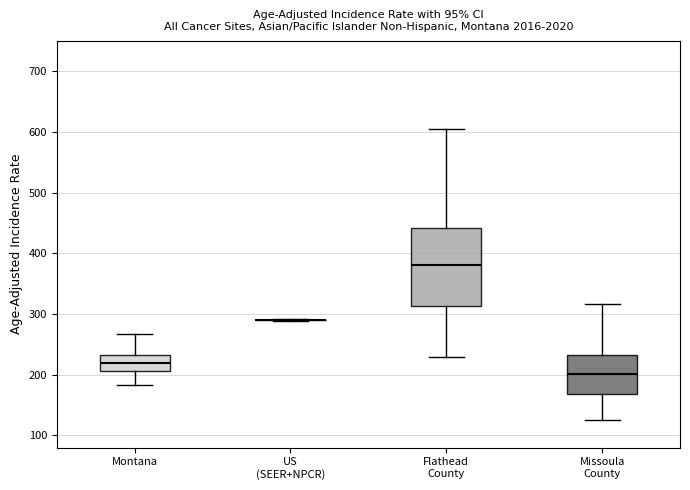

Comparing the boxes themselves (not the whiskers), which one is the tallest?

Flathead County